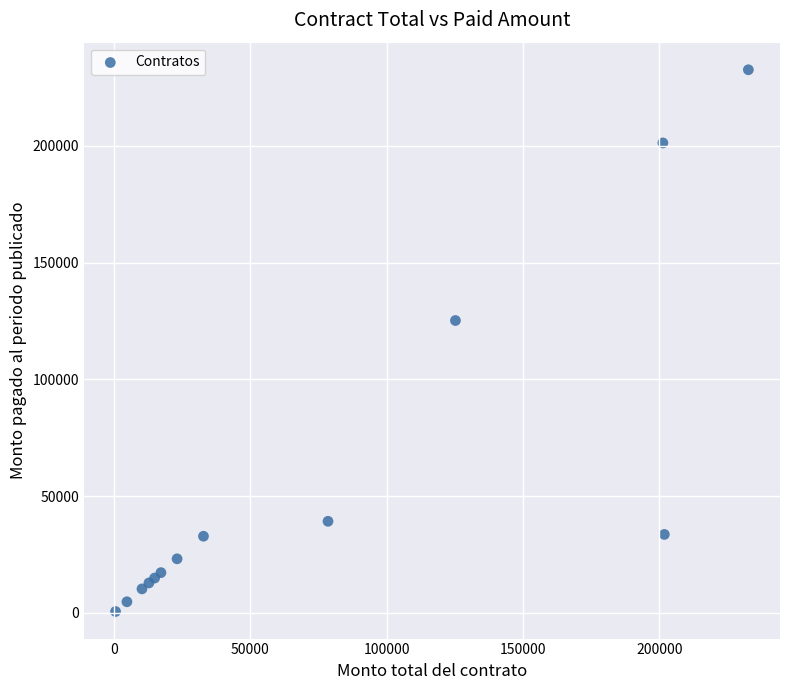

What Y value in the scatter plot is closest to 116639?

125250.0